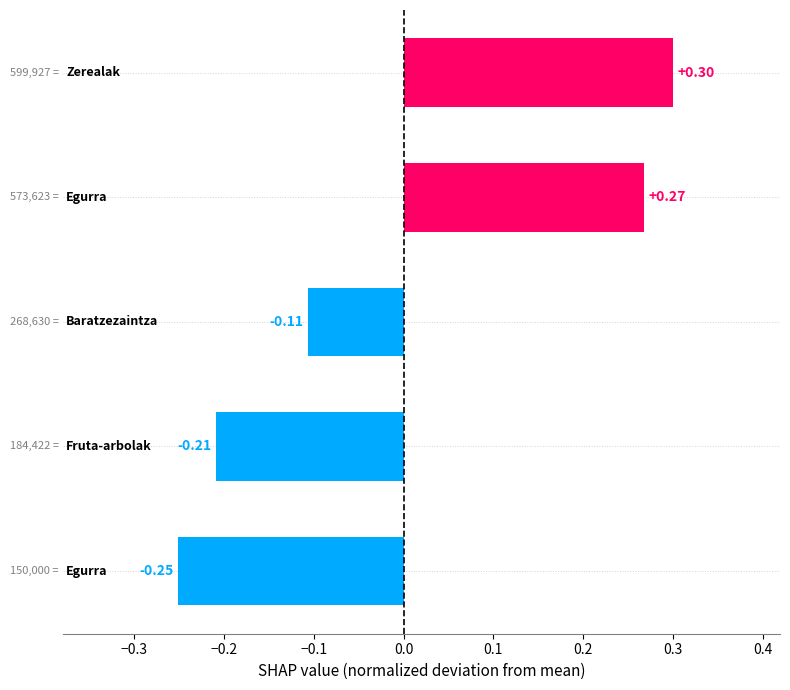

What is the difference between the second highest and minimum values?

0.5